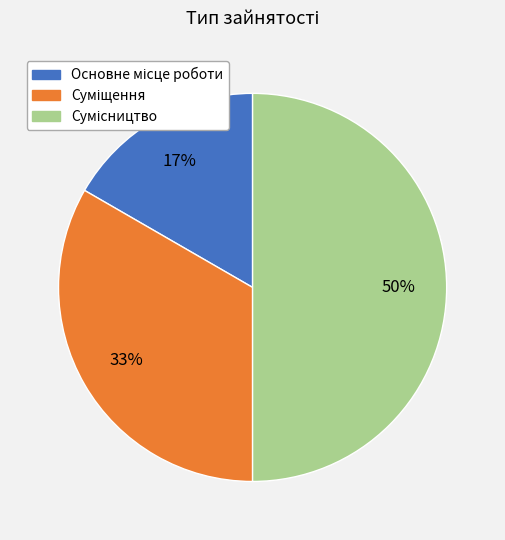

How many slices are in this pie chart?

3